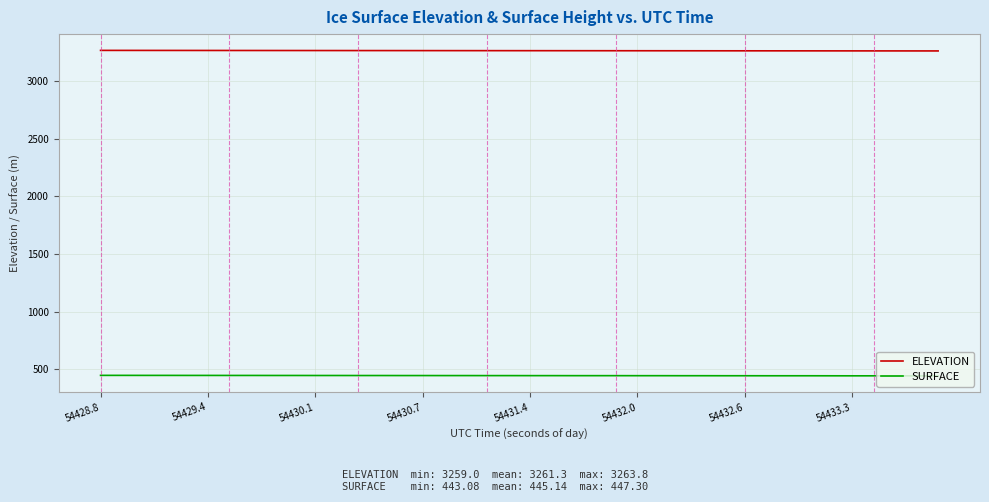

Which series has the largest total across all categories?

ELEVATION